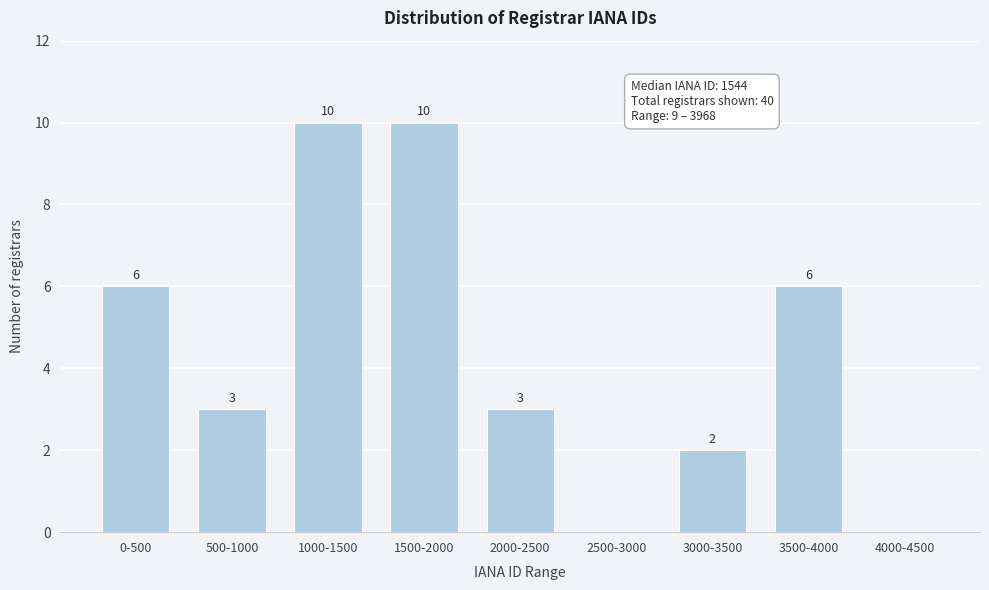

Reading left to right, extract all data points from this chart.

0-500=6	500-1000=3	1000-1500=10	1500-2000=10	2000-2500=3	2500-3000=0	3000-3500=2	3500-4000=6	4000-4500=0